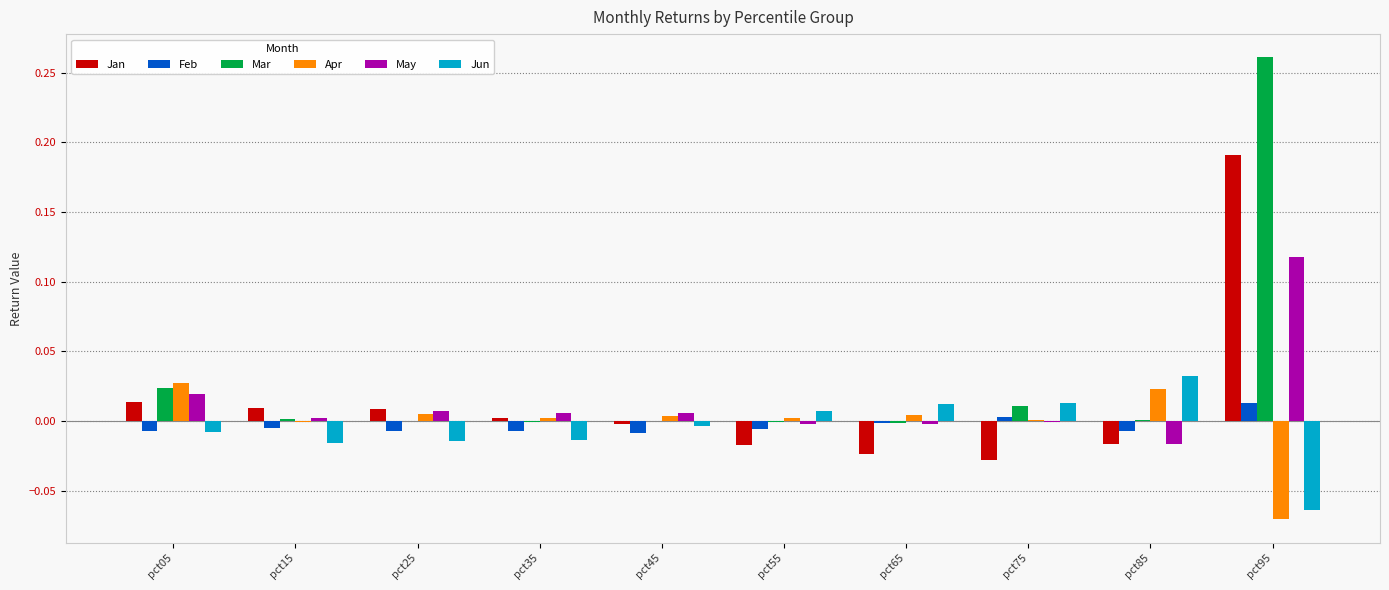

How many series are shown in this chart?

6